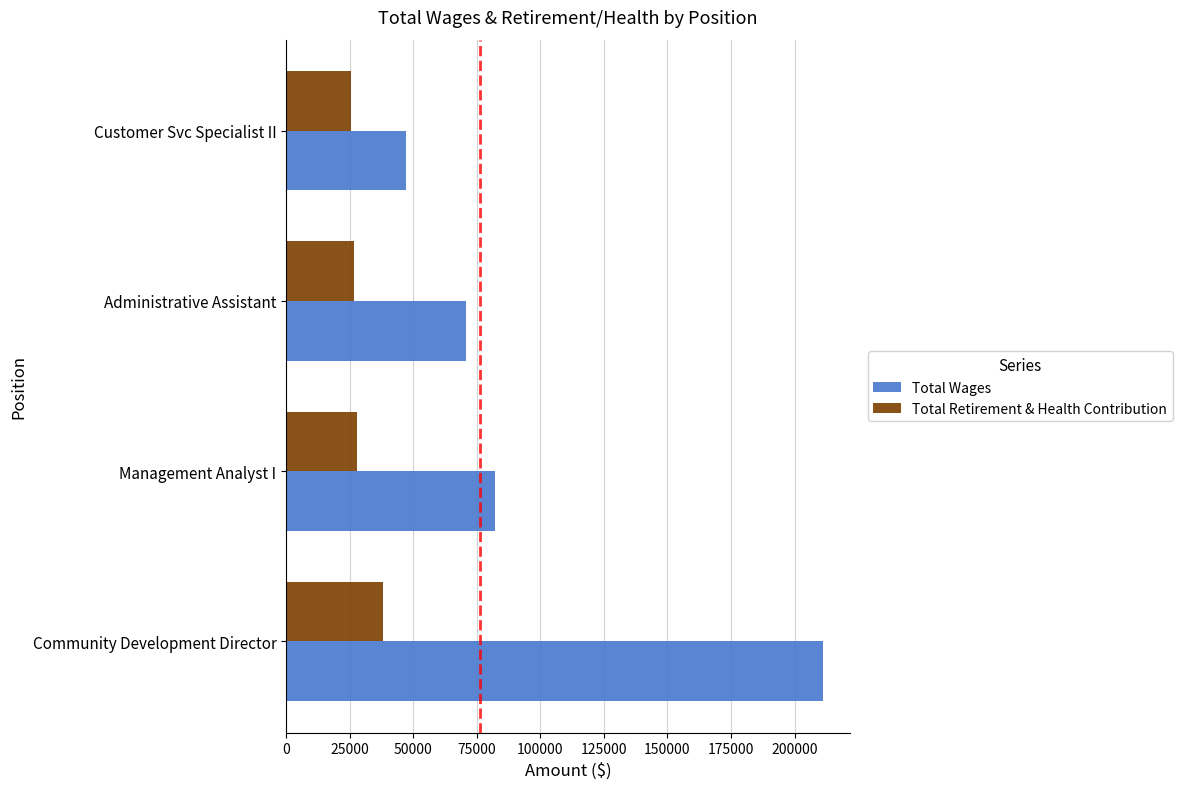

Is it true that Total Retirement & Health Contribution equals 60733 at Community Development Director?

False